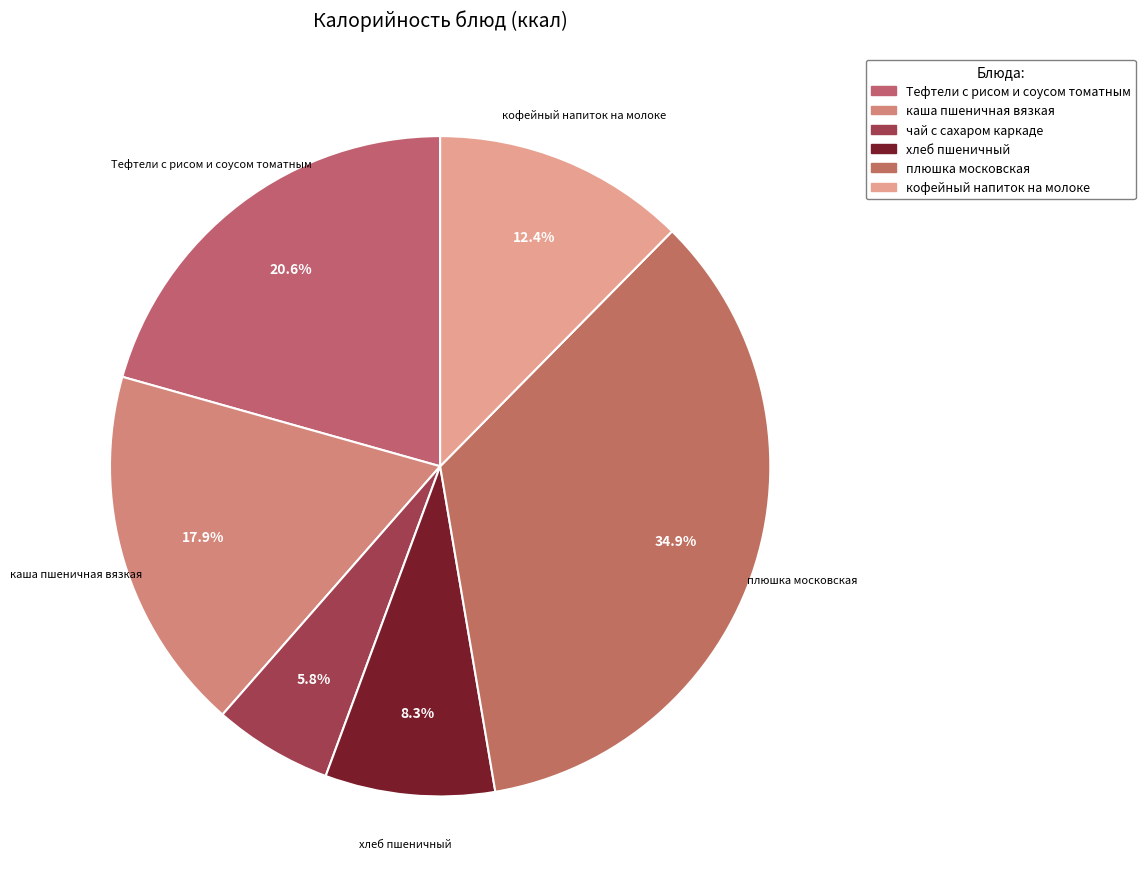

How many slices are in this pie chart?

6